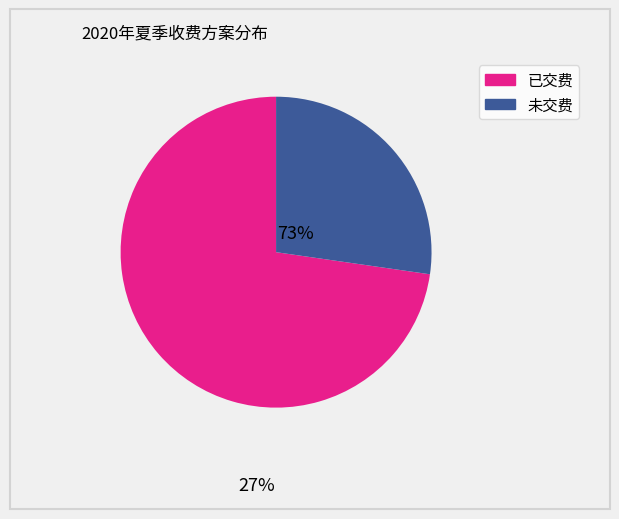

How many segments does this pie chart have?

2